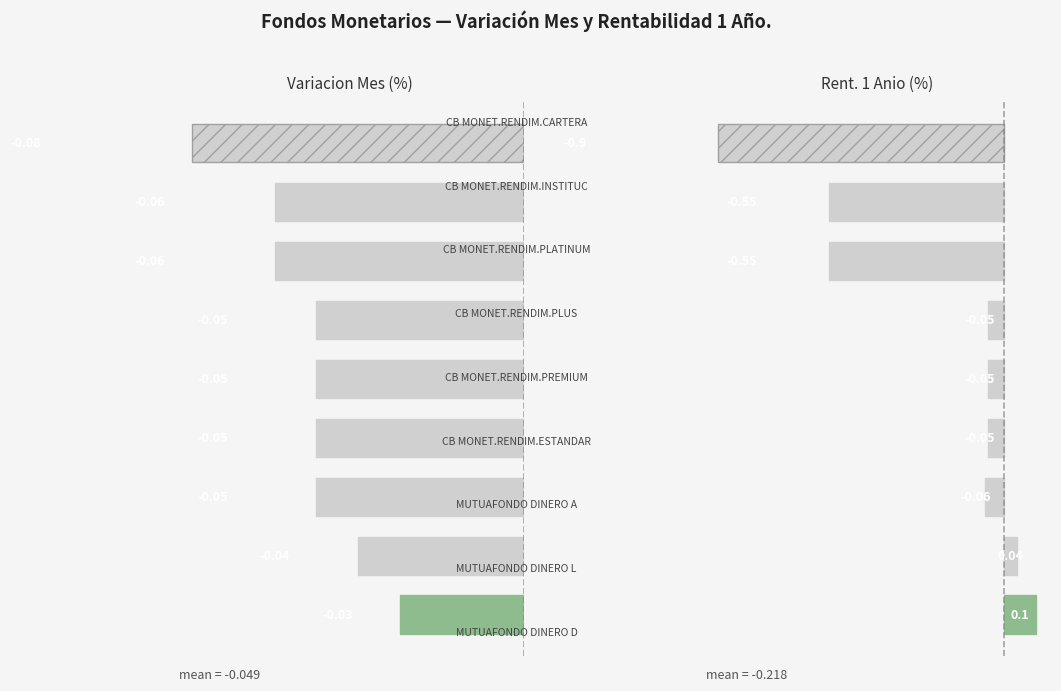

Reading right to left, list all the values displayed in this chart.

Variacion Mes (%): -0.1	-0.1	-0.1	-0.1	-0.1	-0.1	-0.1	-0.0	-0.0
Rent. 1 Año (%): -0.9	-0.6	-0.6	-0.1	-0.1	-0.1	-0.1	0.0	0.1